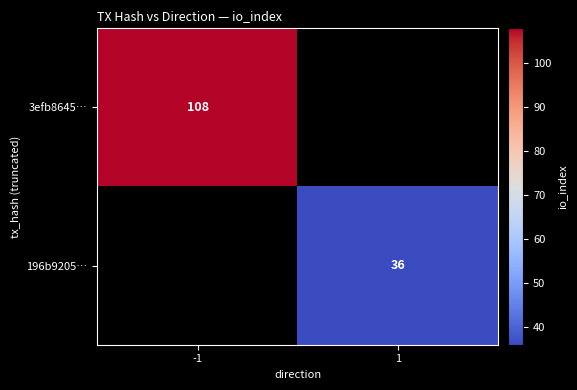

The value of 3efb8645… at -1 is 108. True or false?

True